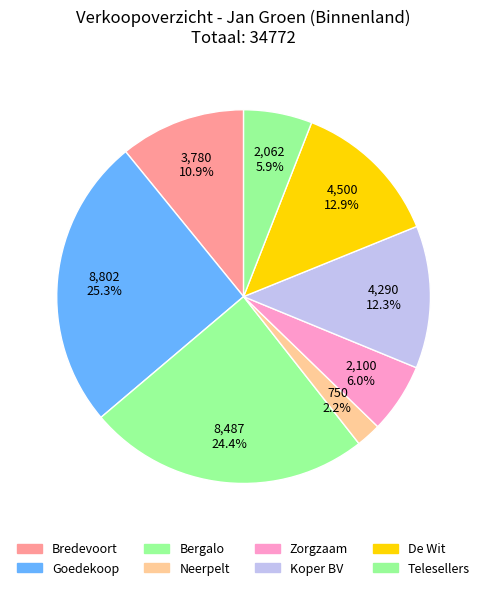

Does Bergalo account for over 50% of the chart?

No